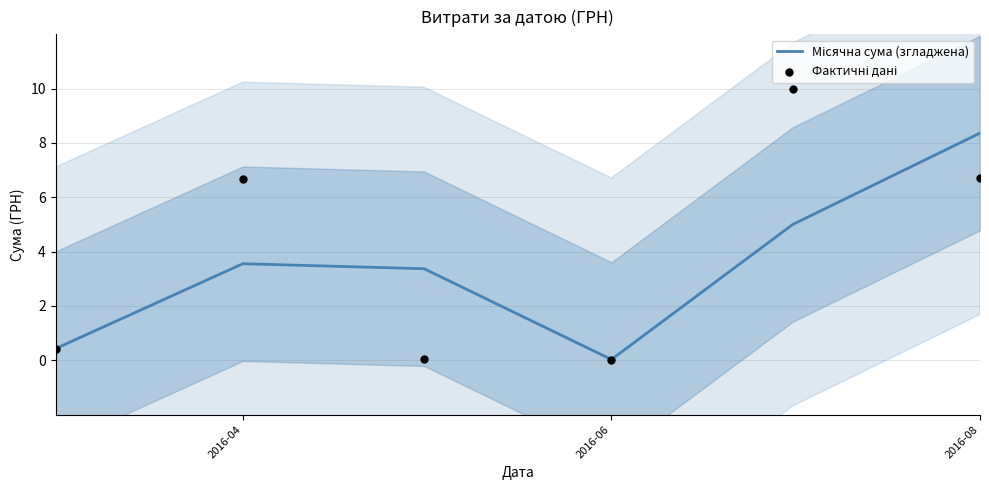

At which category is the sum across all series the highest?

2016-08